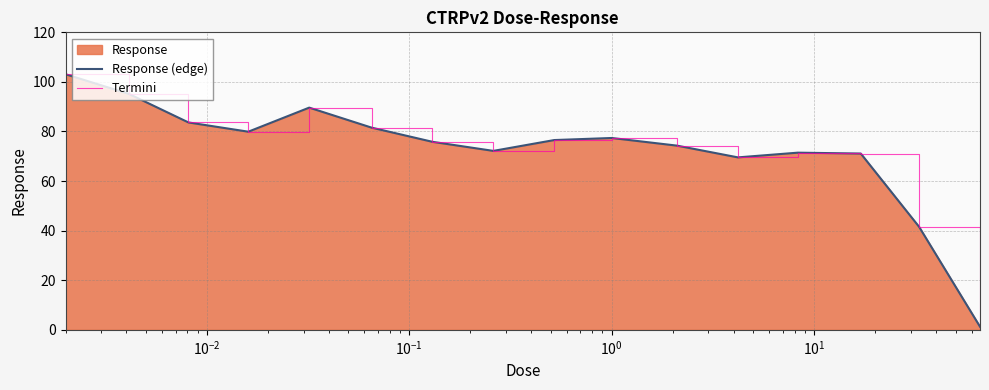

Reading left to right, extract all data points from this chart.

Response (edge): 103.1	95.2	83.7	79.9	89.6	81.6	75.8	72.2	76.5	77.4	74.3	69.6	71.5	71.1	41.6	1.3
Termini: 103.1	95.2	83.7	79.9	89.6	81.6	75.8	72.2	76.5	77.4	74.3	69.6	71.5	71.1	41.6	1.3